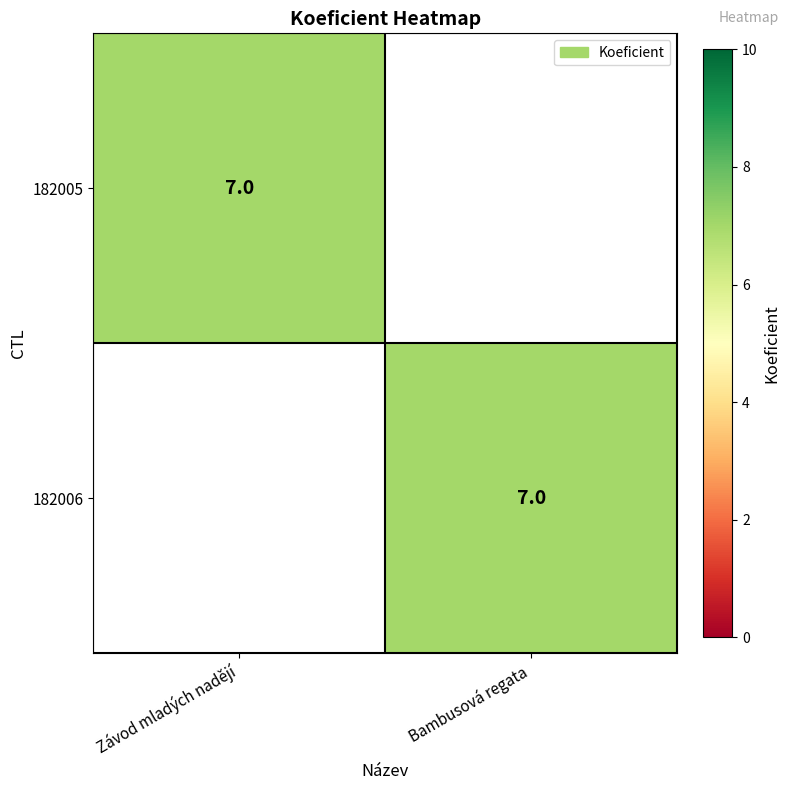

The value of 182006 at Bambusová regata is 7. True or false?

True